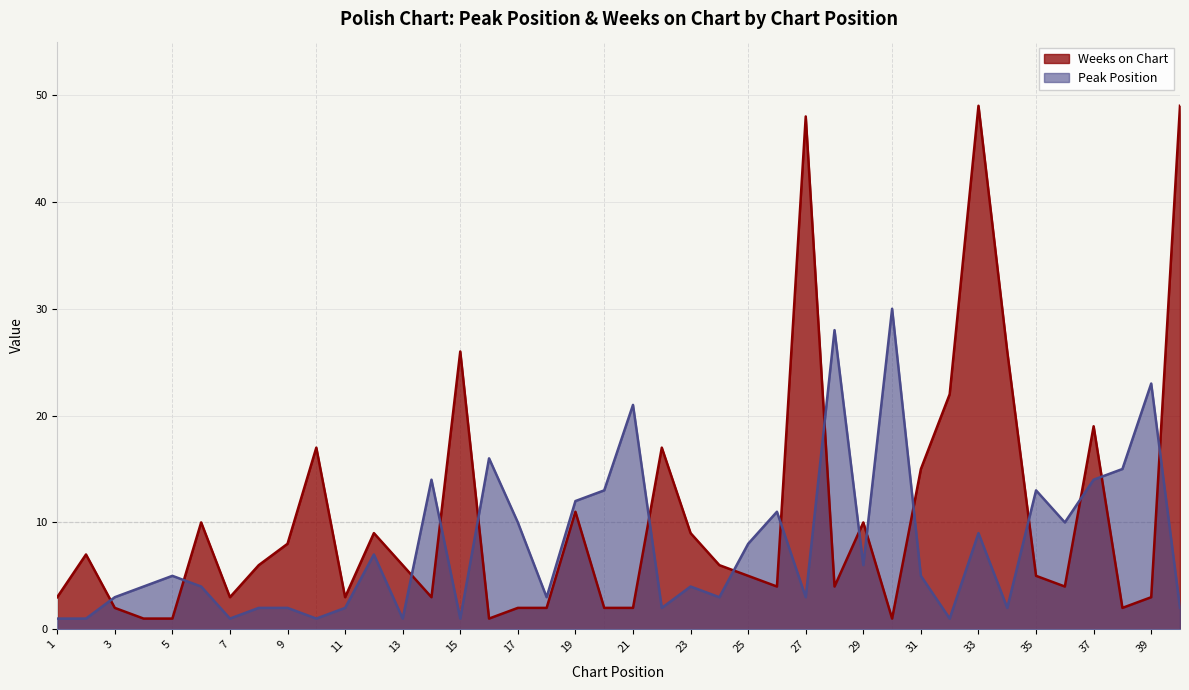

Between which two adjacent categories do Weeks on Chart and Peak Position first intersect?

2 and 3